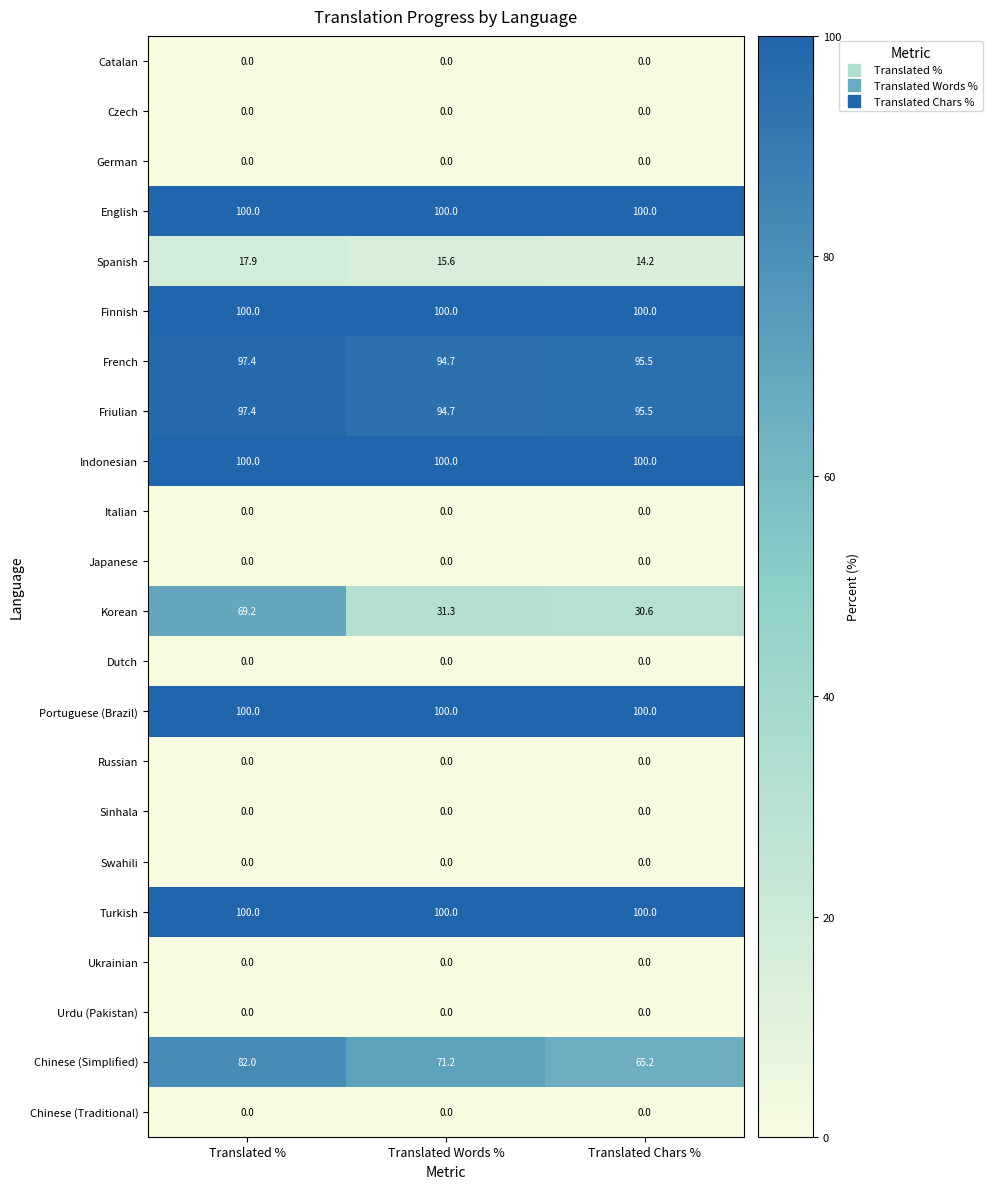

At how many categories does at least one series exceed 2?

3